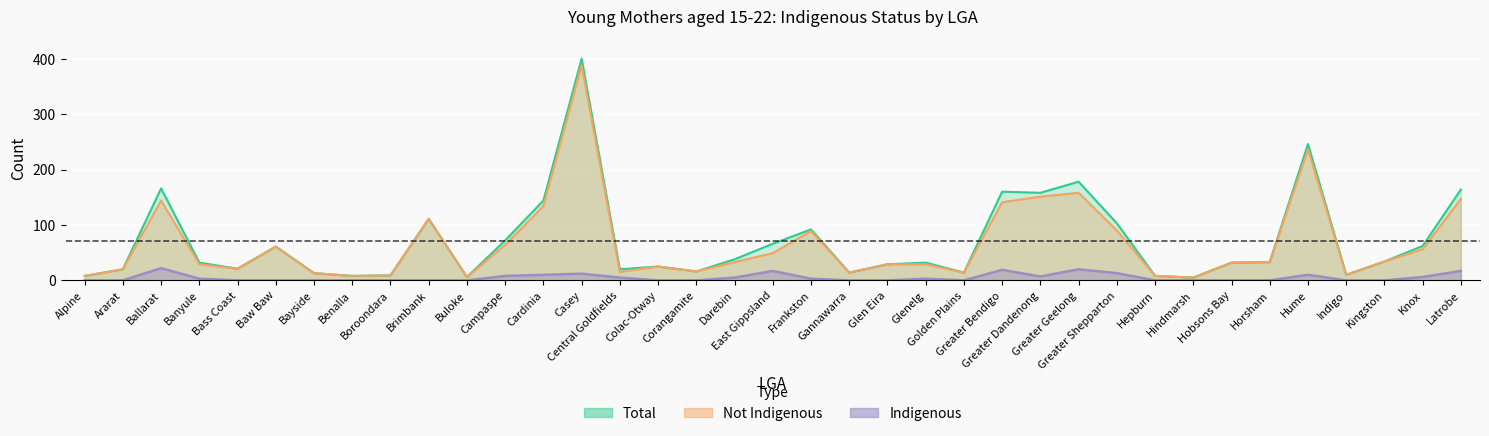

Which category has the lowest value across all series?

Alpine